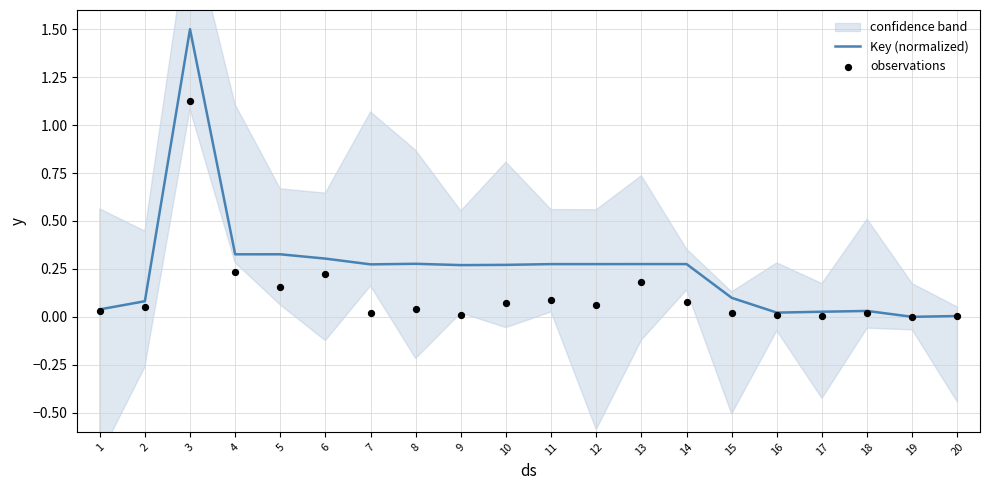

Which series has the widest spread of Y values?

Key (normalized)